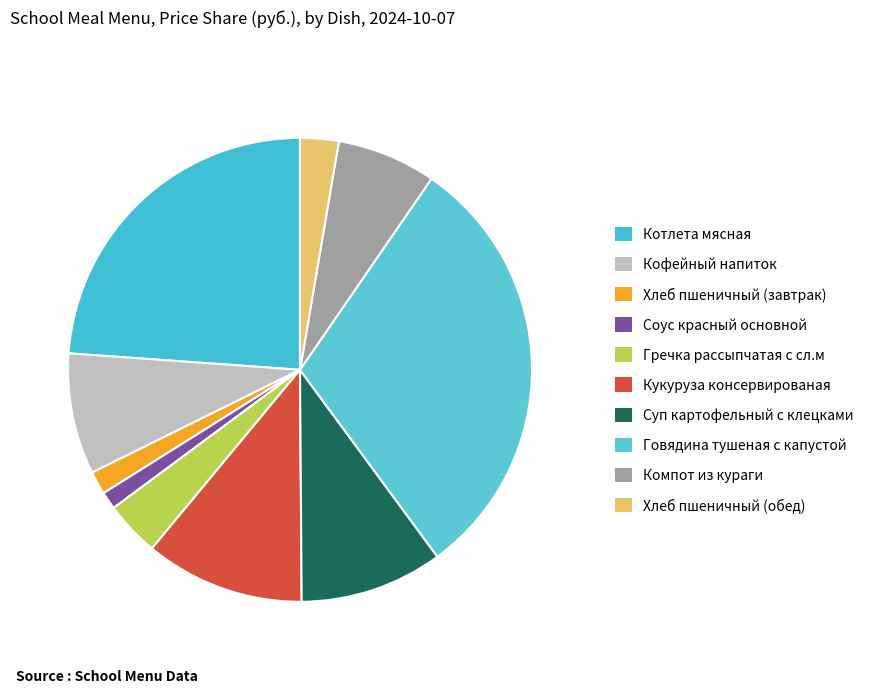

Which slice is the largest?

Говядина тушеная с капустой